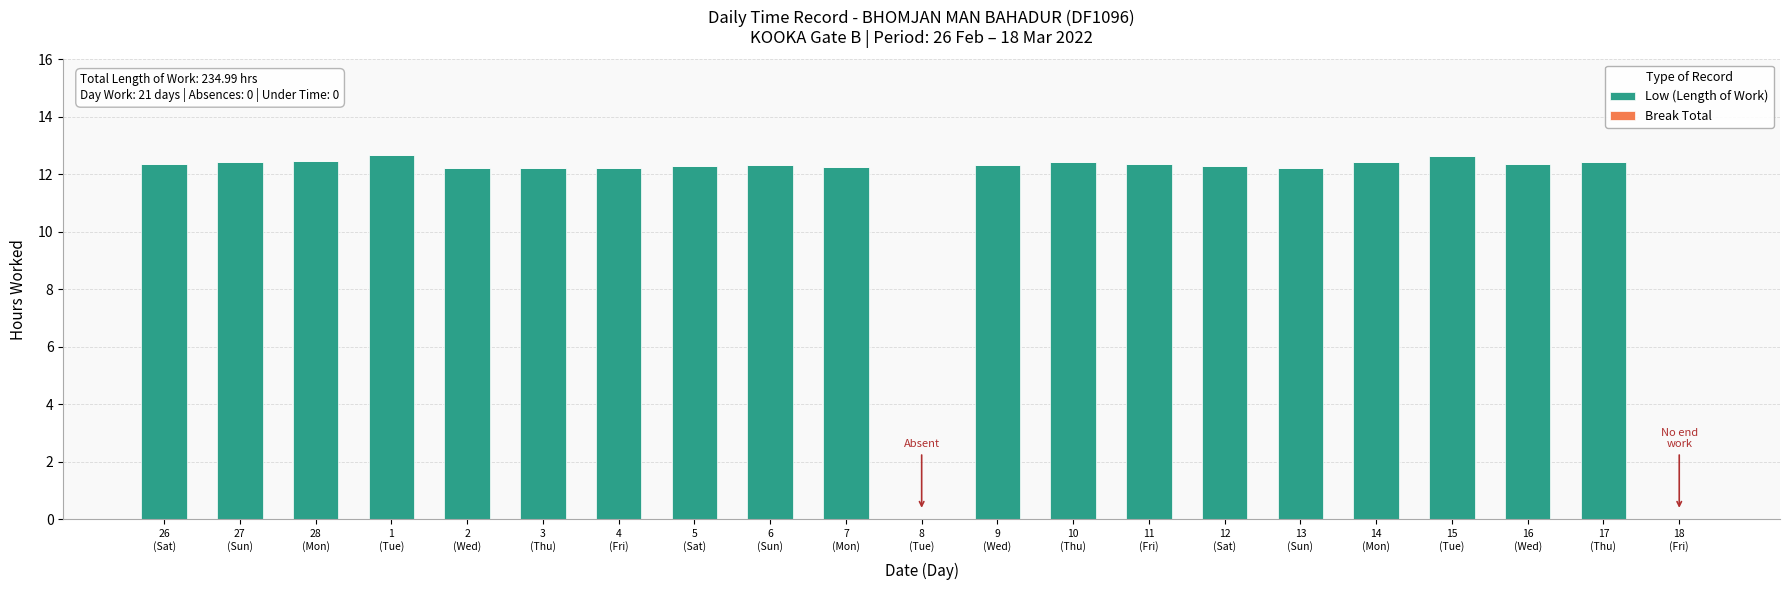

What is the maximum value shown in the chart?

12.7